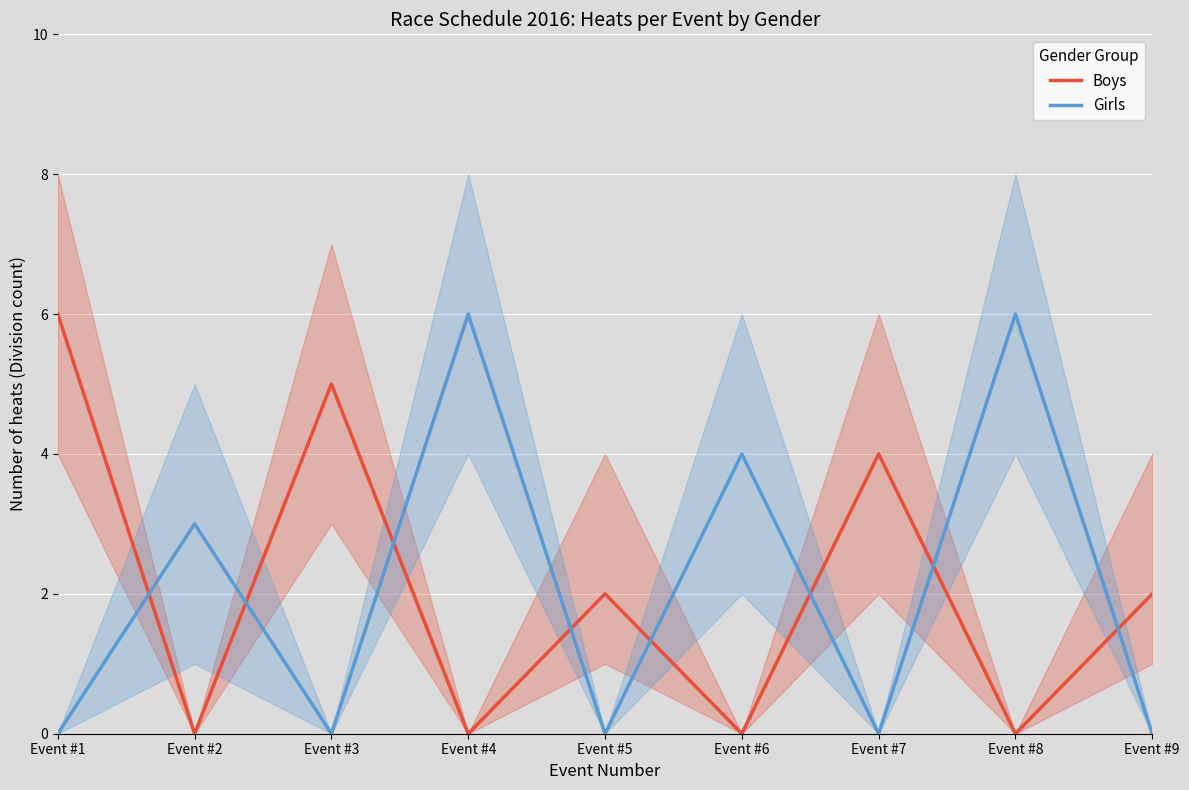

Is the value of Girls at Event #2 greater than the value of Boys at Event #6?

Yes